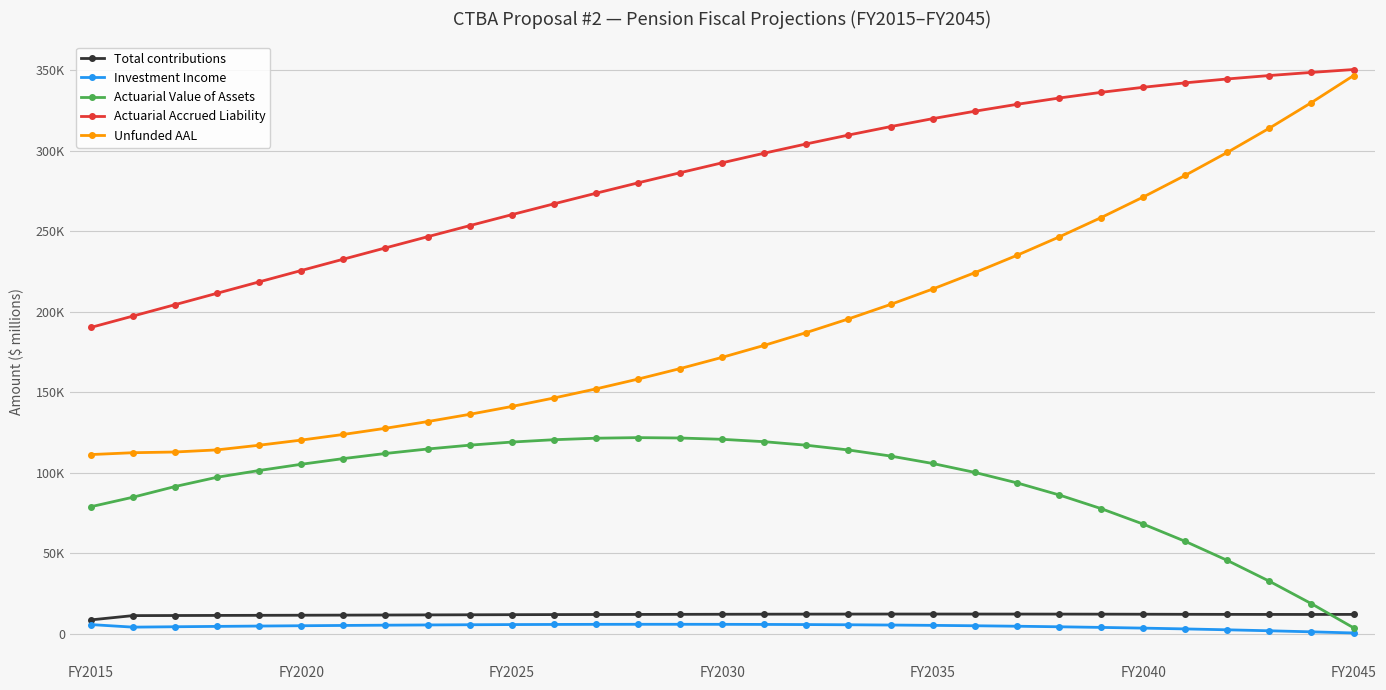

Does the chart display data point markers on the line(s)?

Yes